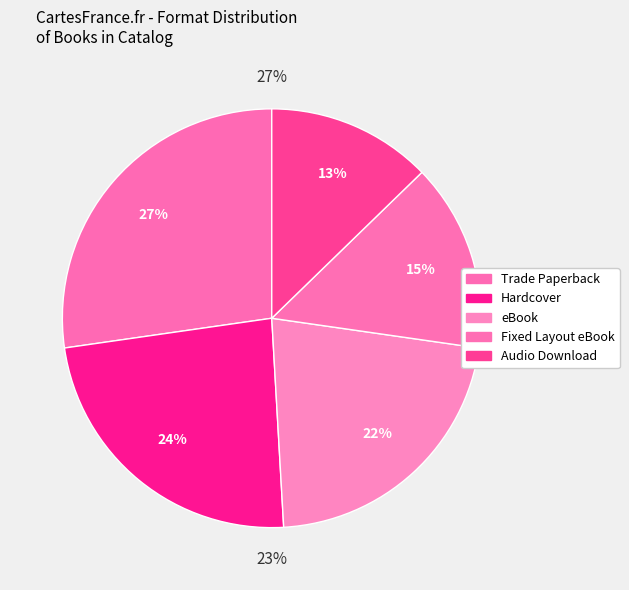

To the nearest percent, what is the difference between the Hardcover and eBook slice percentages?

2%